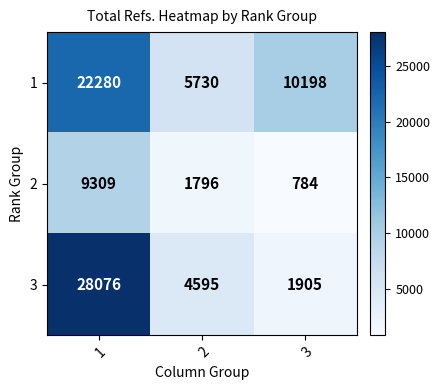

At how many categories does at least one series exceed 24995?

1